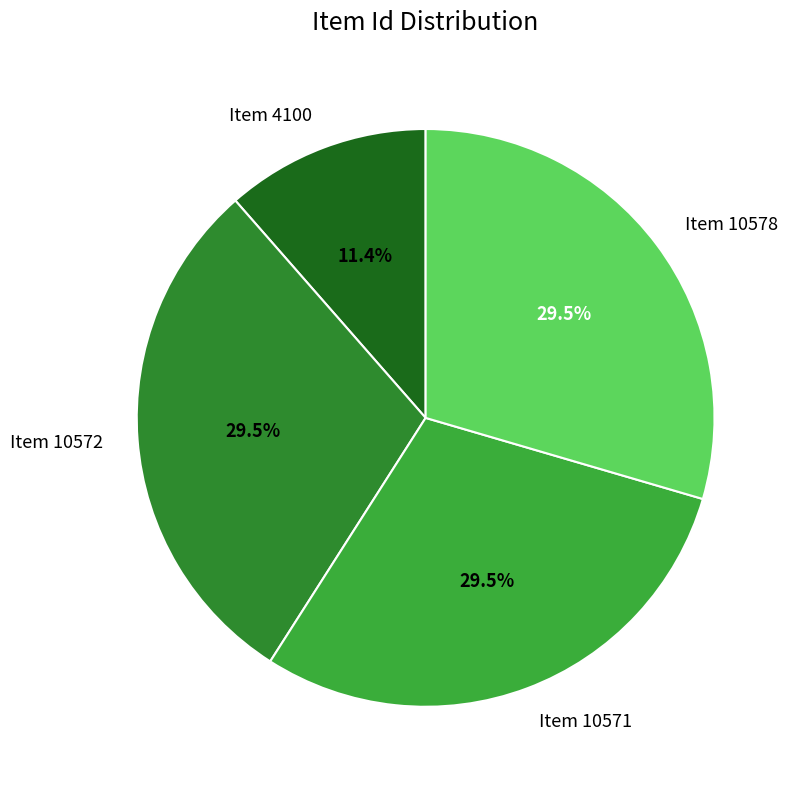

How many segments does this pie chart have?

4